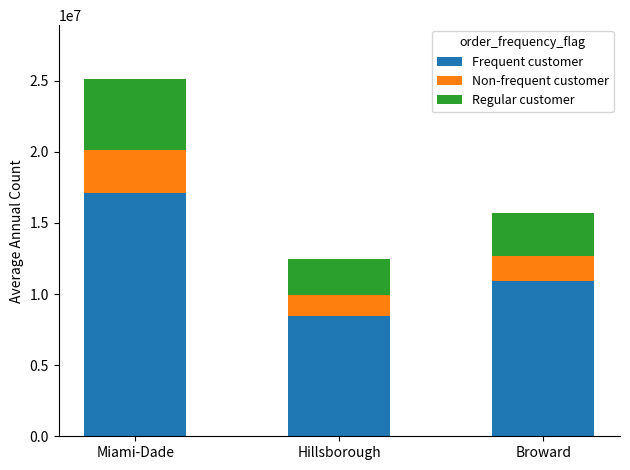

What is the minimum value for Frequent customer?

8460000